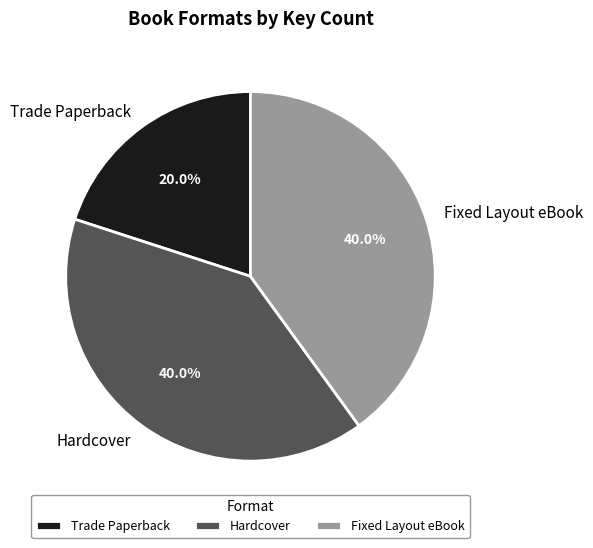

Is there any slice that represents more than half of the pie?

No